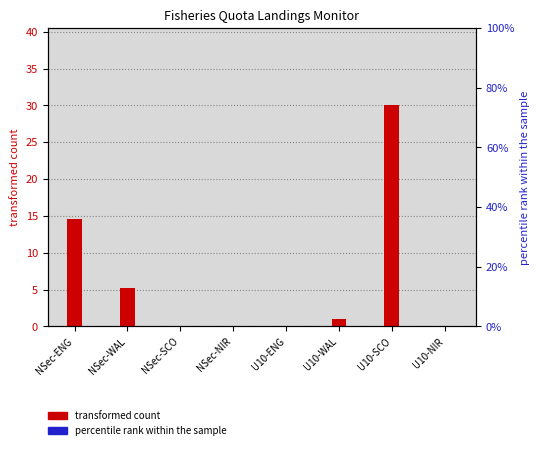

What are all the series names shown in the legend?

transformed count, percentile rank within the sample